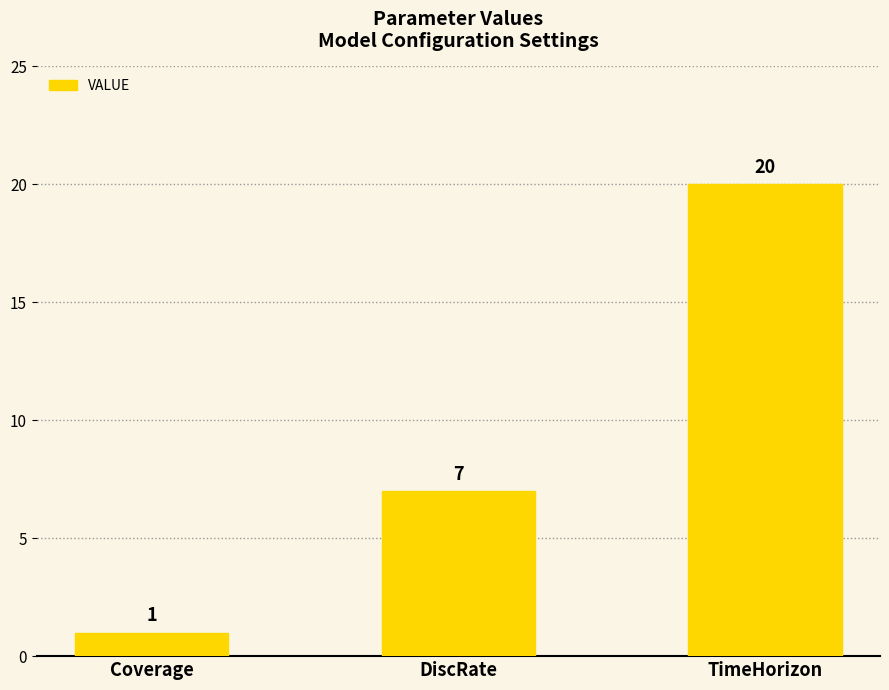

Approximately how many times larger is the value at DiscRate compared to Coverage?

7.0